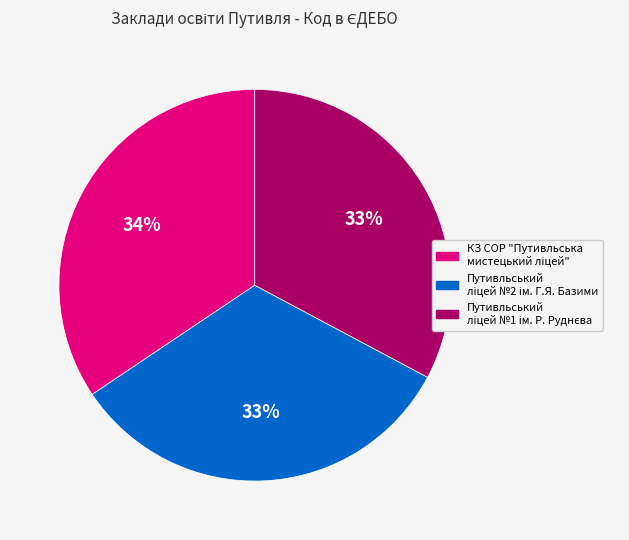

Does any single category account for the majority?

No